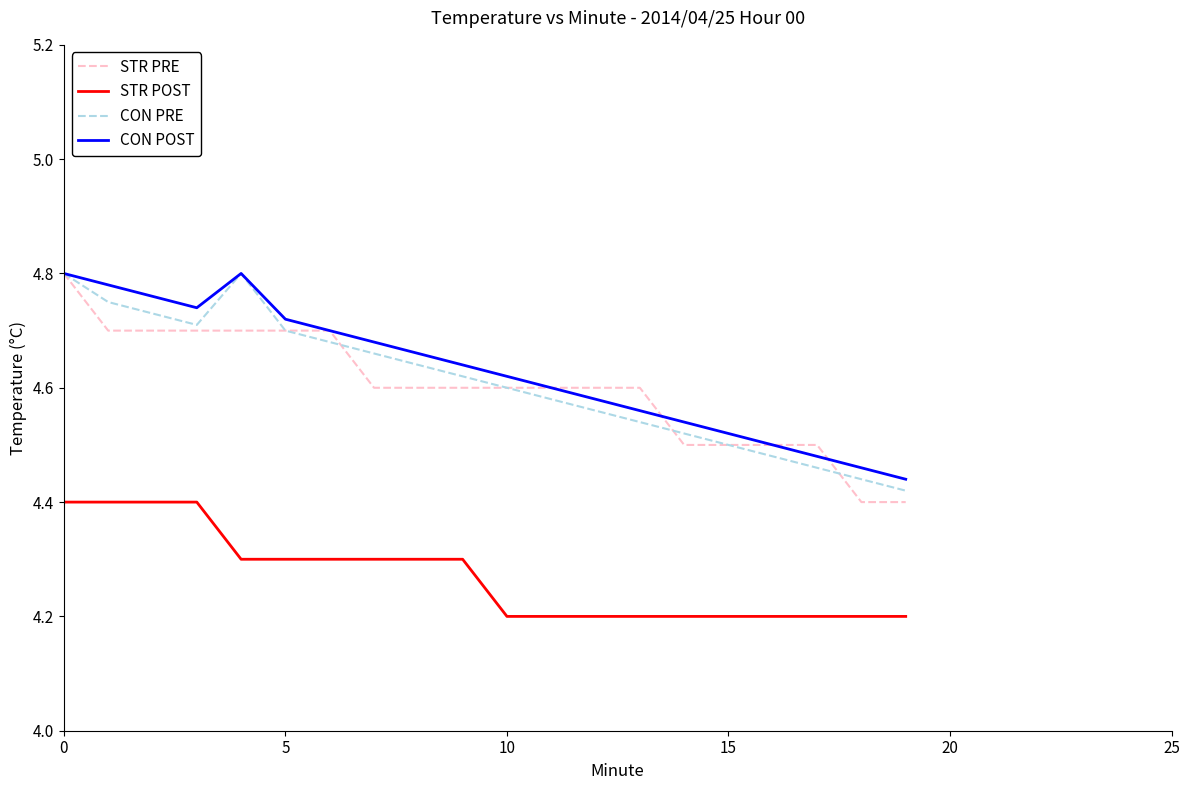

True or false: STR POST and STR PRE intersect in this chart.

False